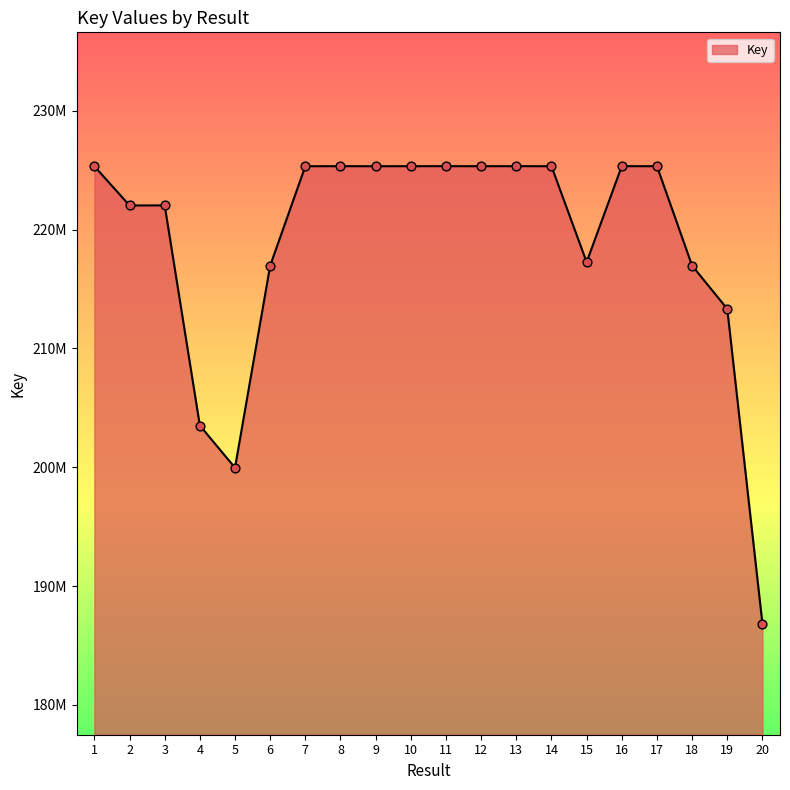

What is the change in value from 3 to 8?

+3302373